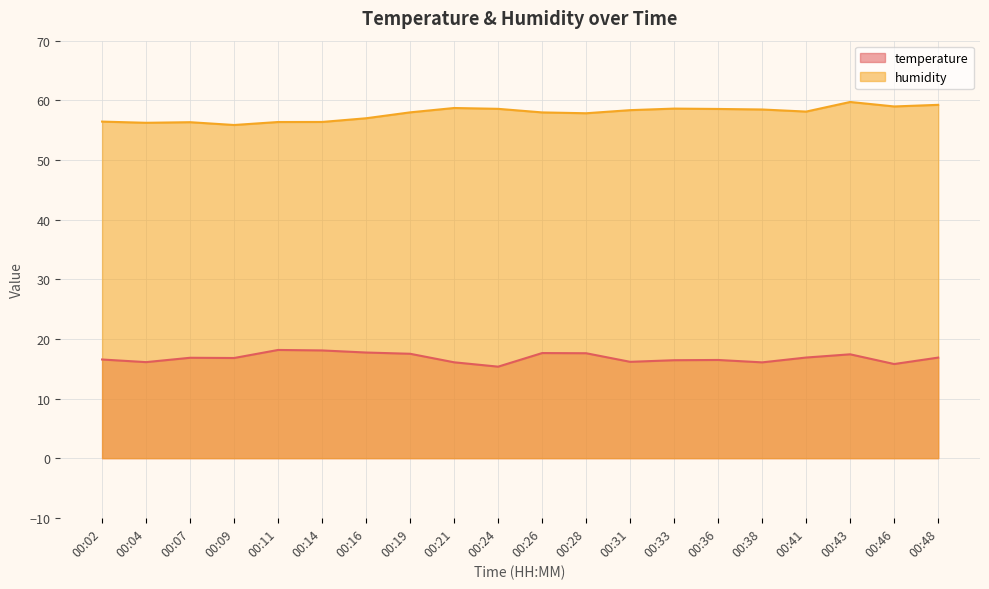

True or false: temperature has more than 1 interior local peaks.

True